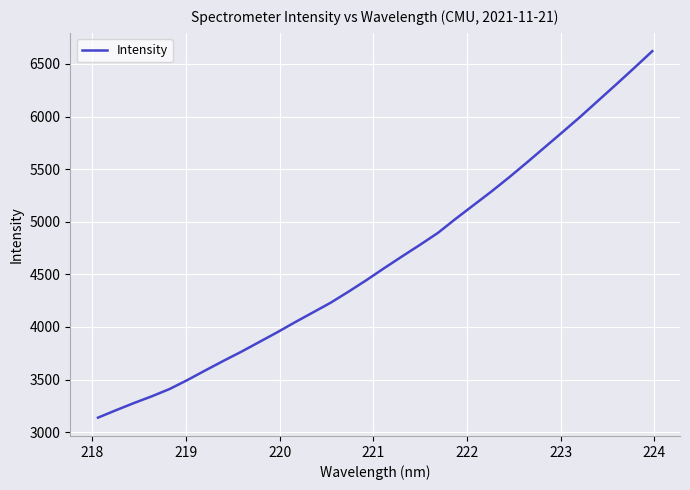

Reading left to right, extract all data points from this chart.

3138.2	3208.4	3276.4	3340.7	3410.5	3496.1	3587.5	3677.2	3764.1	3856.1	3948.1	4044.3	4137.2	4230.5	4335.7	4445.1	4559.7	4671.4	4781.1	4894.2	5029.2	5158.8	5288.5	5424.6	5566.4	5711.4	5856.2	6003.1	6156.3	6309.0	6464.4	6621.8